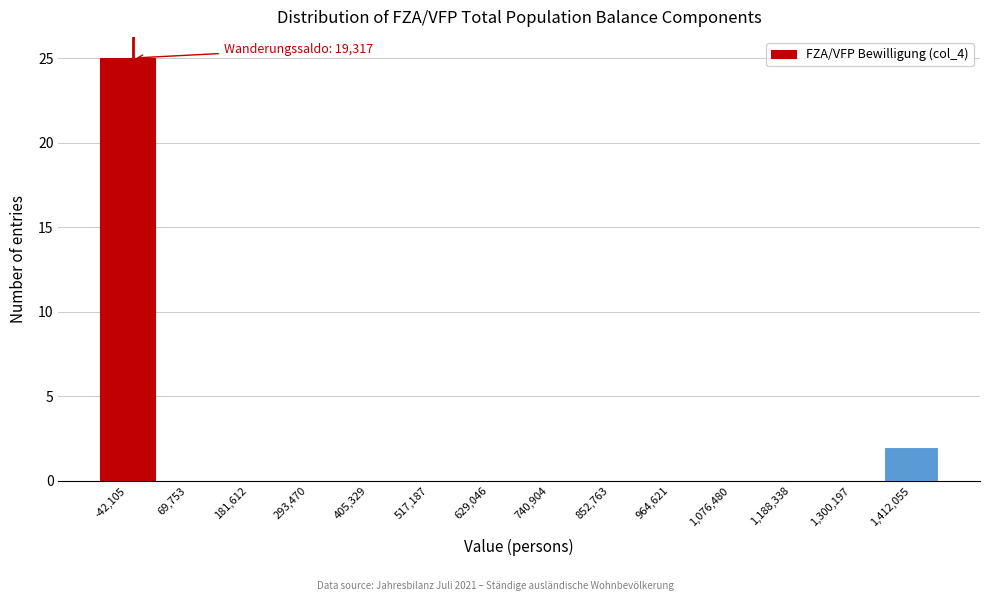

Reading left to right, transcribe all the data shown in this chart.

-42,105=25	69,753=0	181,612=0	293,470=0	405,329=0	517,187=0	629,046=0	740,904=0	852,763=0	964,621=0	1,076,480=0	1,188,338=0	1,300,197=0	1,412,055=2